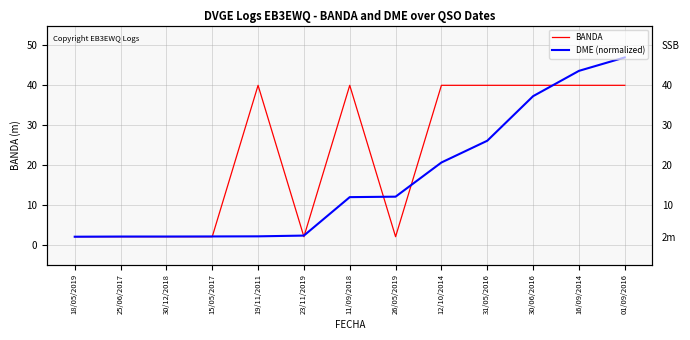

Rank the categories by BANDA value from lowest to highest.

18/05/2019, 25/06/2017, 30/12/2018, 15/05/2017, 23/11/2019, 26/05/2019, 19/11/2011, 11/09/2018, 12/10/2014, 31/05/2016, 30/06/2016, 16/09/2014, 01/09/2016